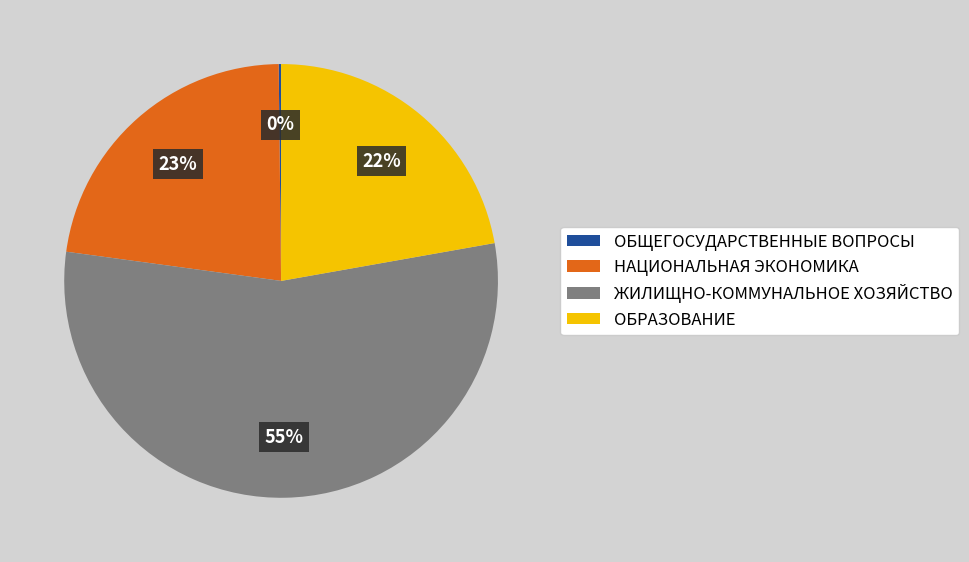

Is it true that НАЦИОНАЛЬНАЯ ЭКОНОМИКА is 23% of the pie?

True